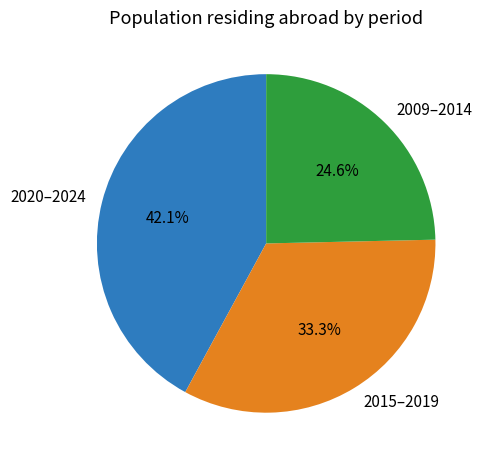

Which slice is the largest?

2020–2024